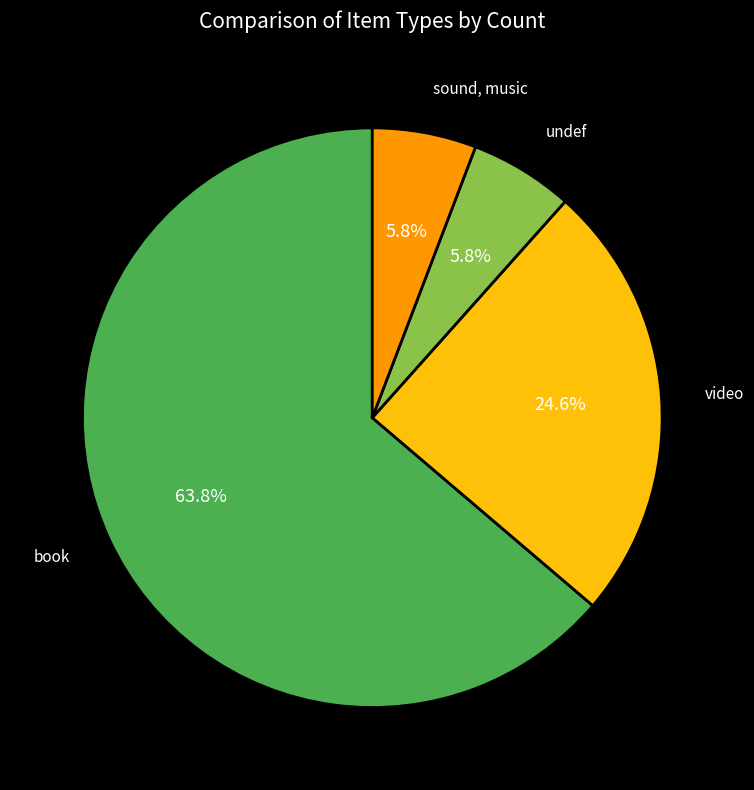

To the nearest percent, what percentage of the pie is sound, music?

6%